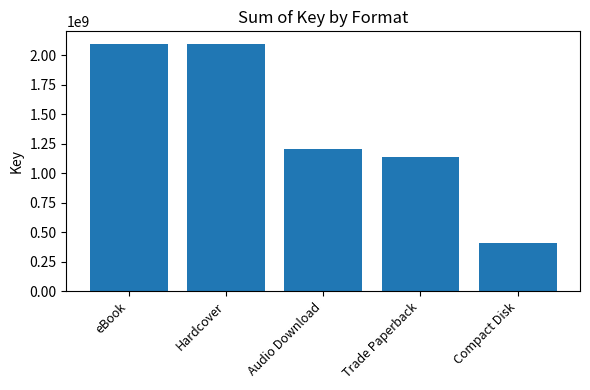

Count the number of categories in the chart.

5